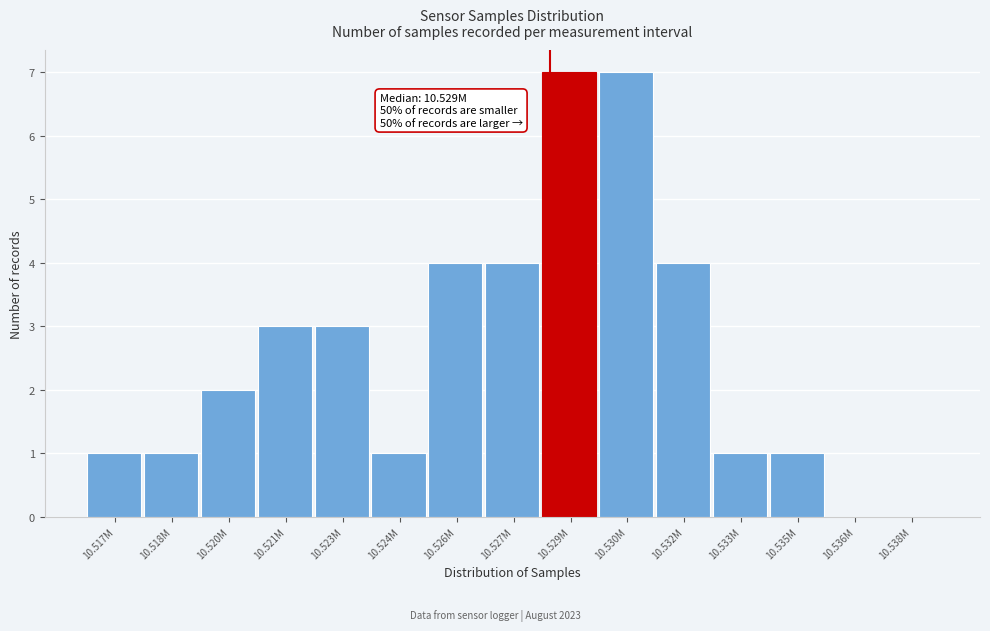

Reading left to right, list all the values displayed in this chart.

10.517M=1	10.518M=1	10.520M=2	10.521M=3	10.523M=3	10.524M=1	10.526M=4	10.527M=4	10.529M=7	10.530M=7	10.532M=4	10.533M=1	10.535M=1	10.536M=0	10.538M=0